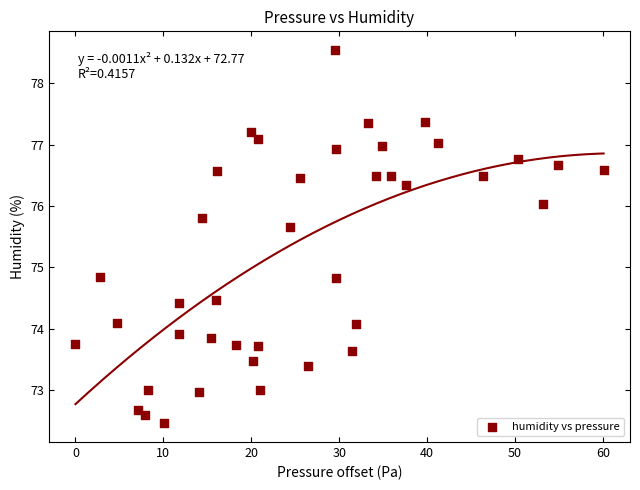

What is the range of Y values (max minus min)?

6.1